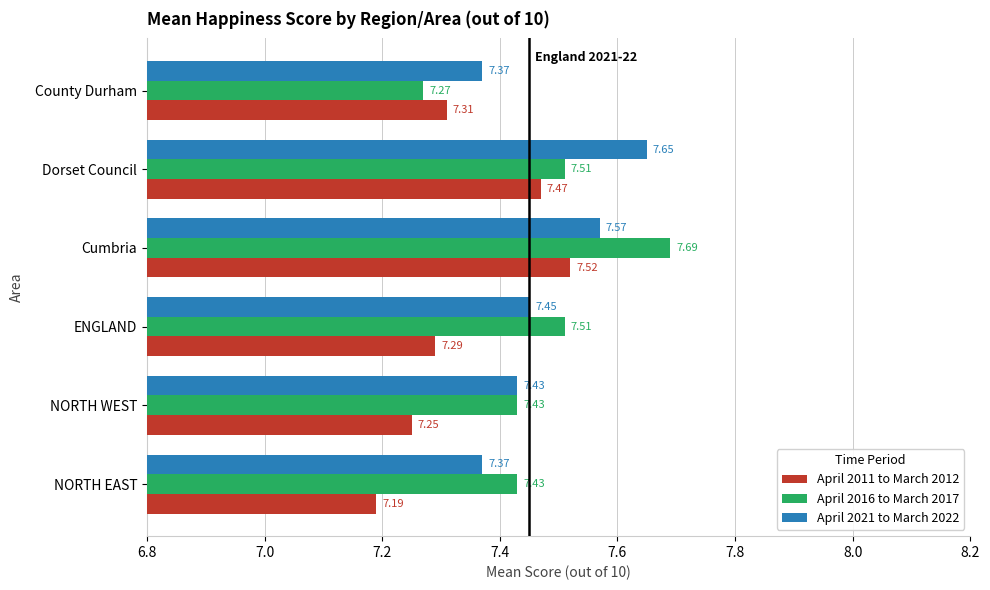

Which label corresponds to the largest value in the chart?

Cumbria